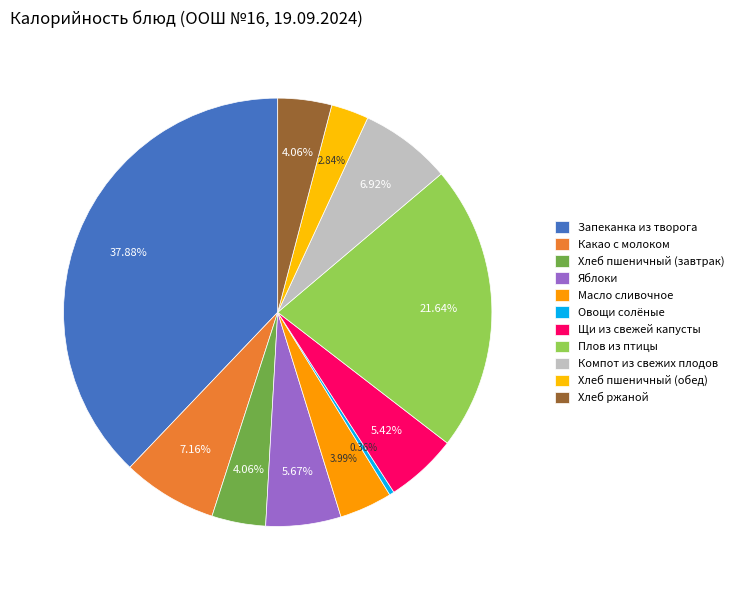

To the nearest percent, what is the difference between the largest and smallest slice percentages?

38%